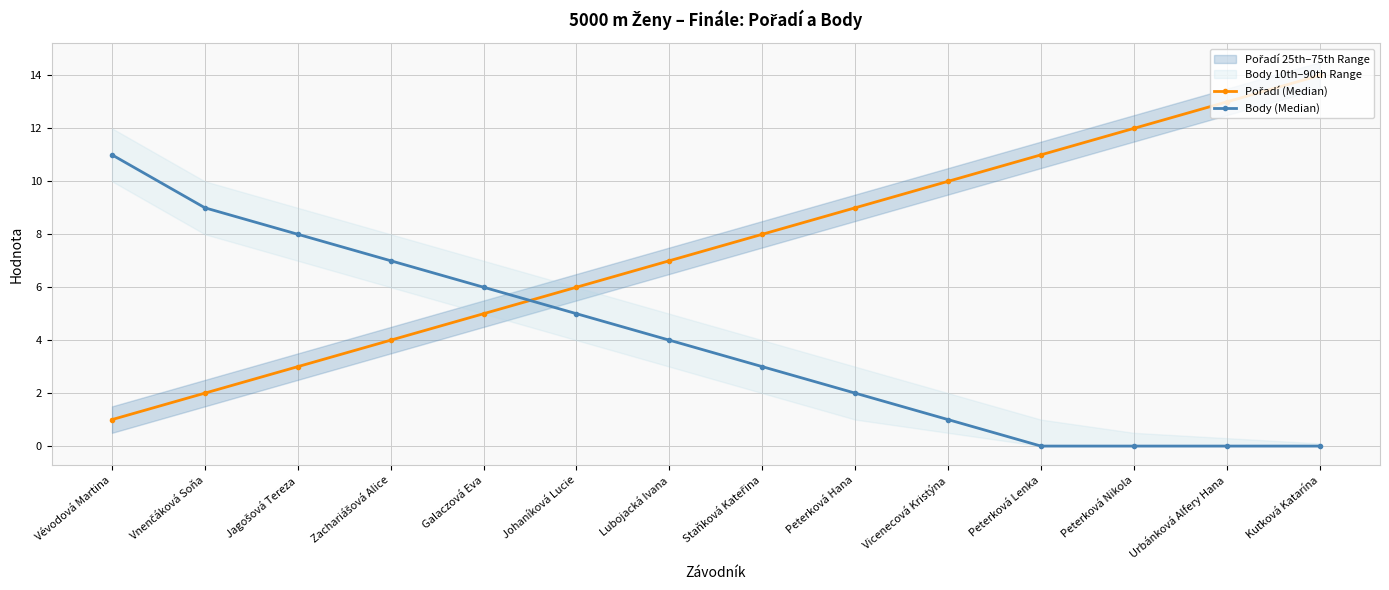

What is the sum of the Body (Median) values at Peterková Lenka and Vnenčáková Soňa?

9